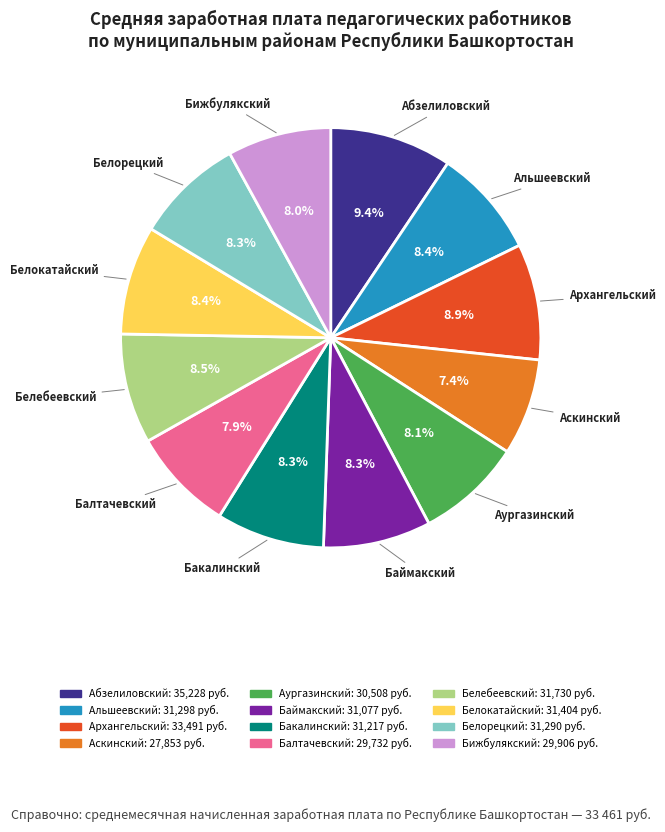

To the nearest percent, what is the average slice percentage?

8%